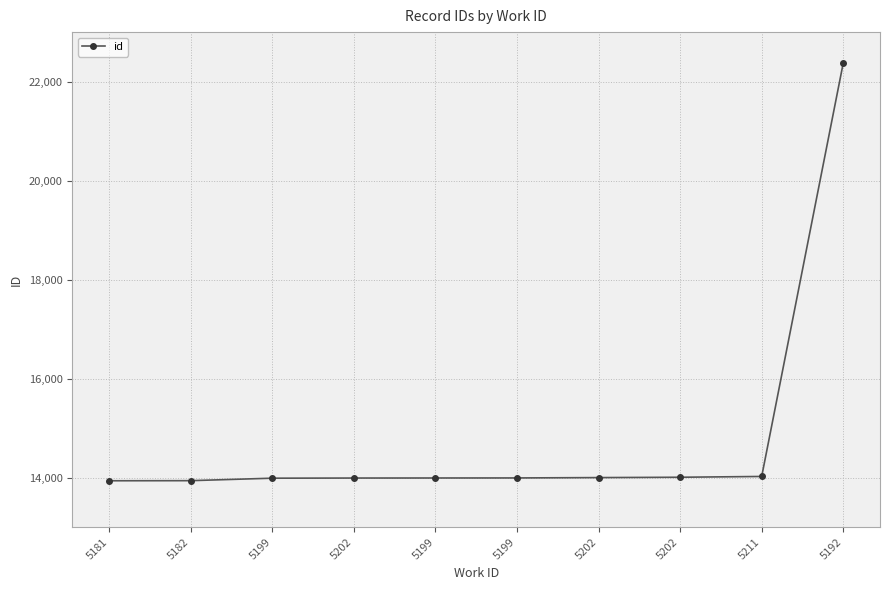

What is the minimum value shown in the chart?

13937